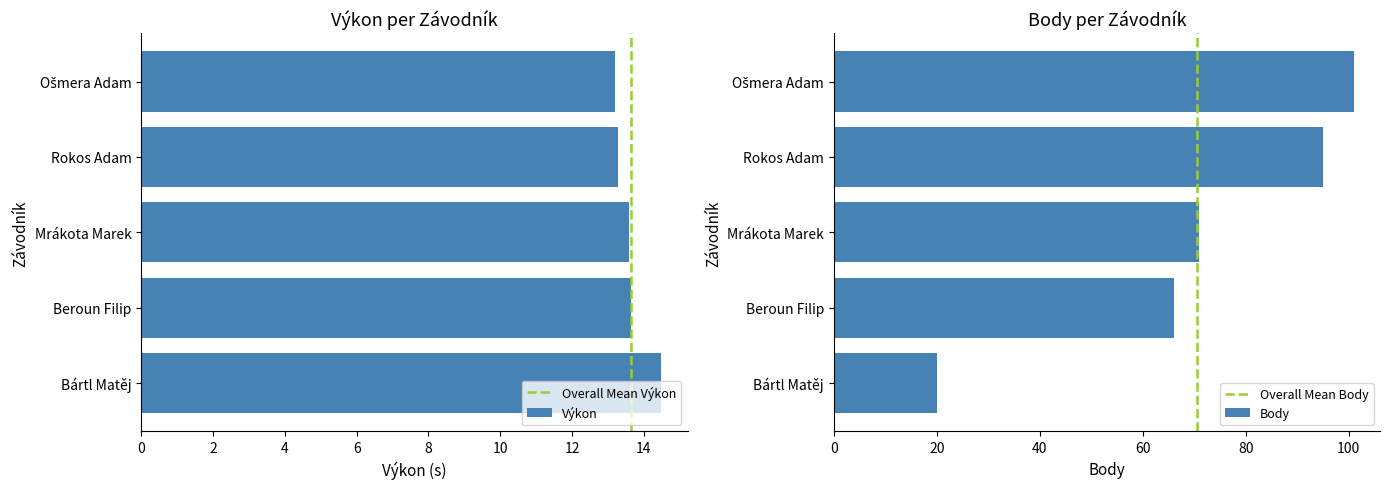

What is the value of the Výkon bar at the 1st from the left?

13.2